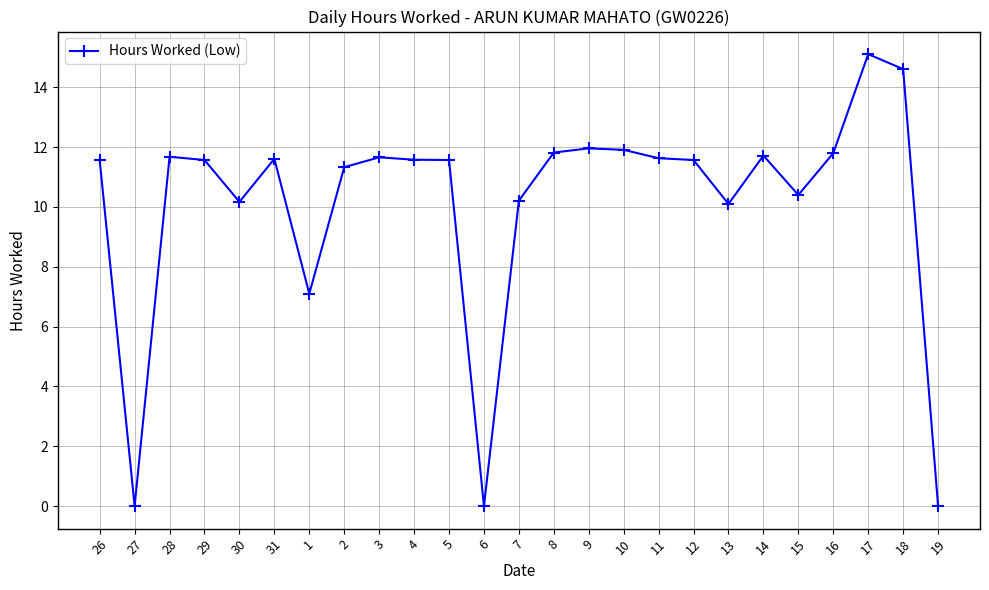

What is the ratio of the value at 26 to the value at 7?

1.1